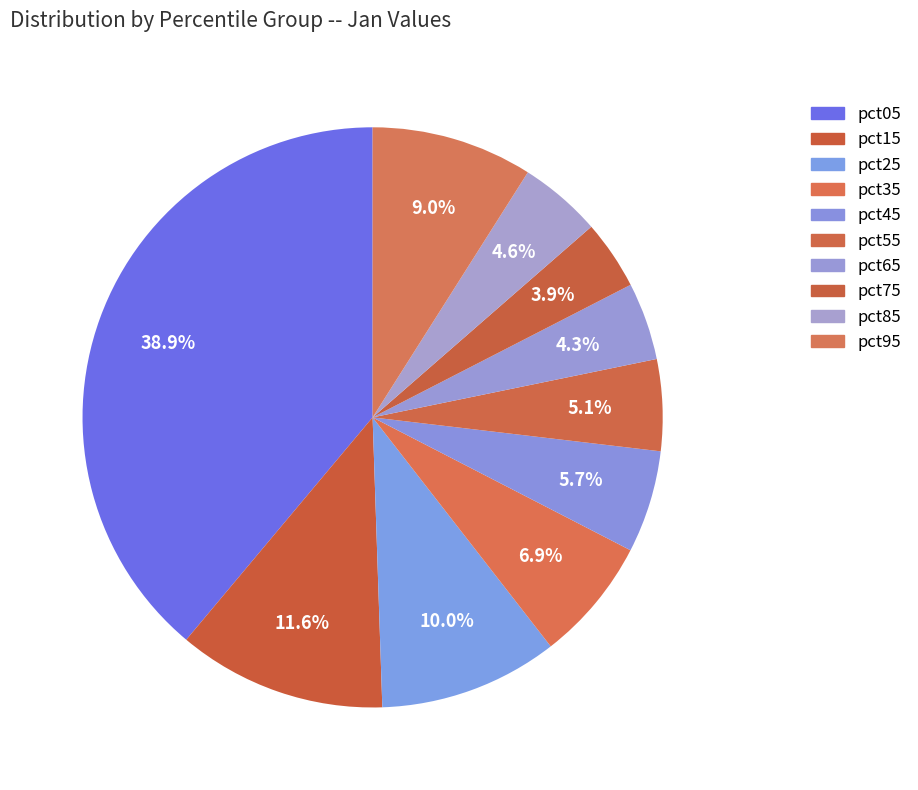

How many slices are in this pie chart?

10